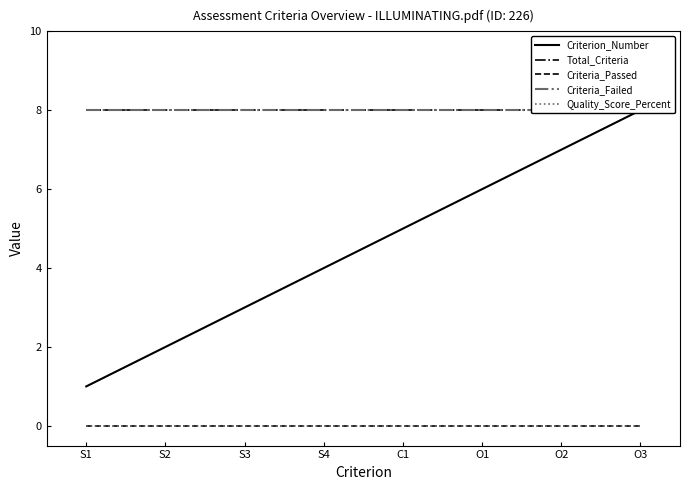

What is the total value across all series at S4?

20